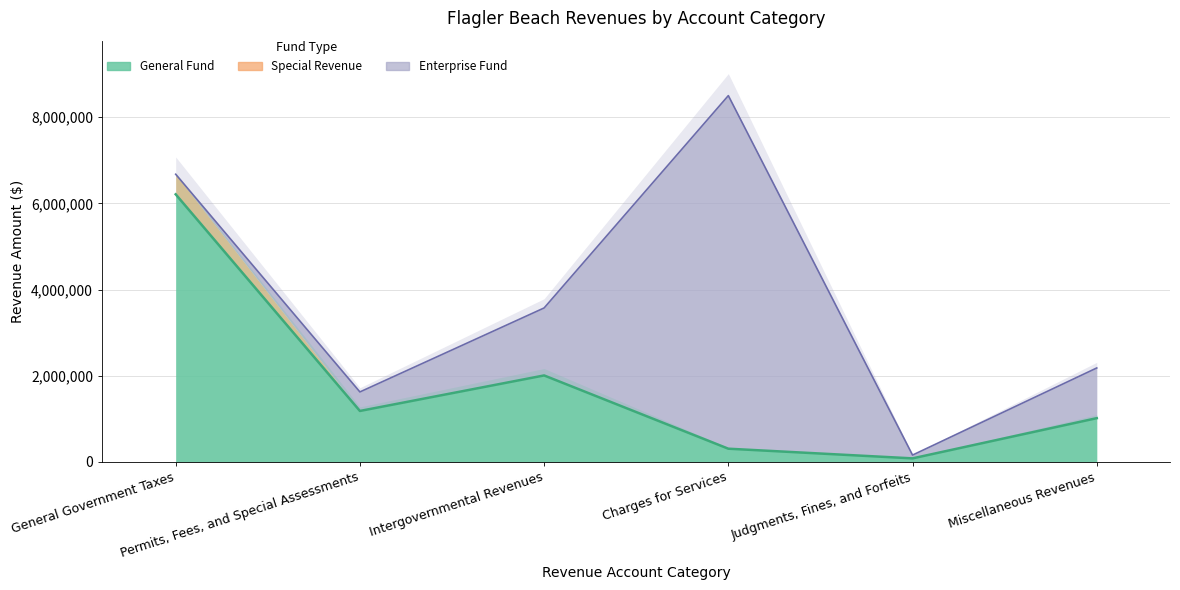

What is the difference between the General values at Intergovernmental Revenues and Charges for Services?

1700455.0